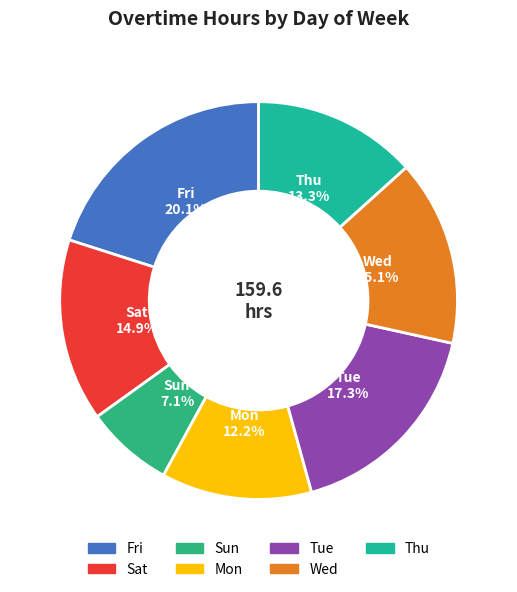

True or false: Mon accounts for 20% of the total.

False